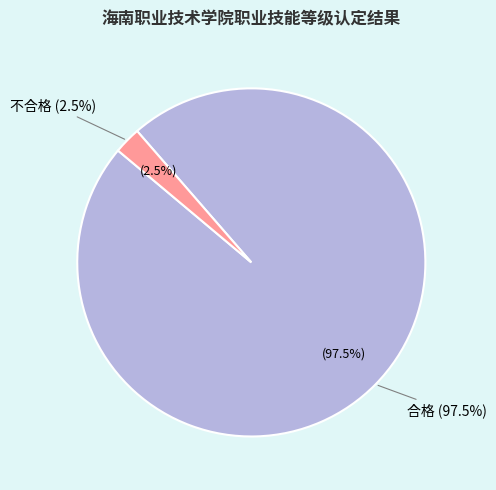

To the nearest percent, what portion does 不合格 represent?

2%